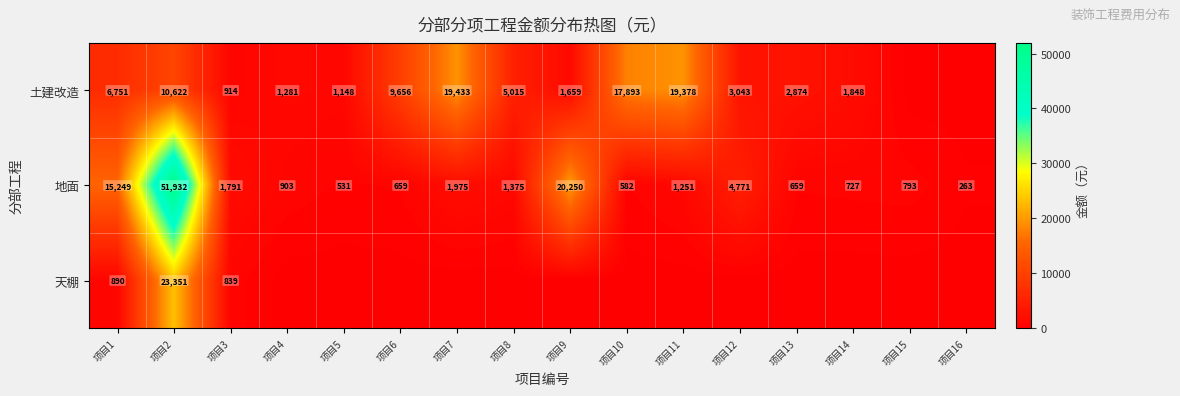

How many data points in 地面 are less than 1251?

8